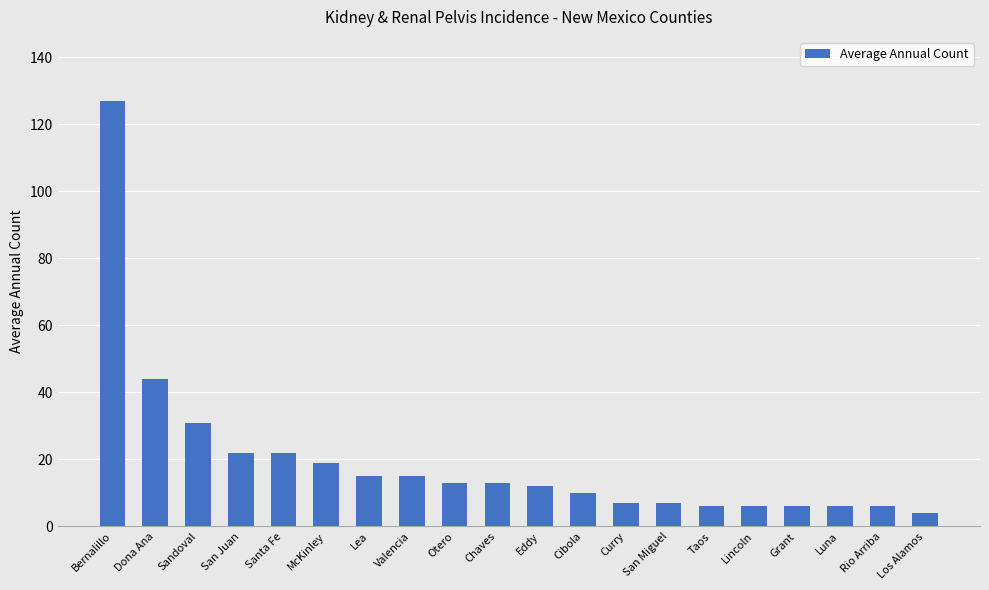

How many bars are there in total?

20